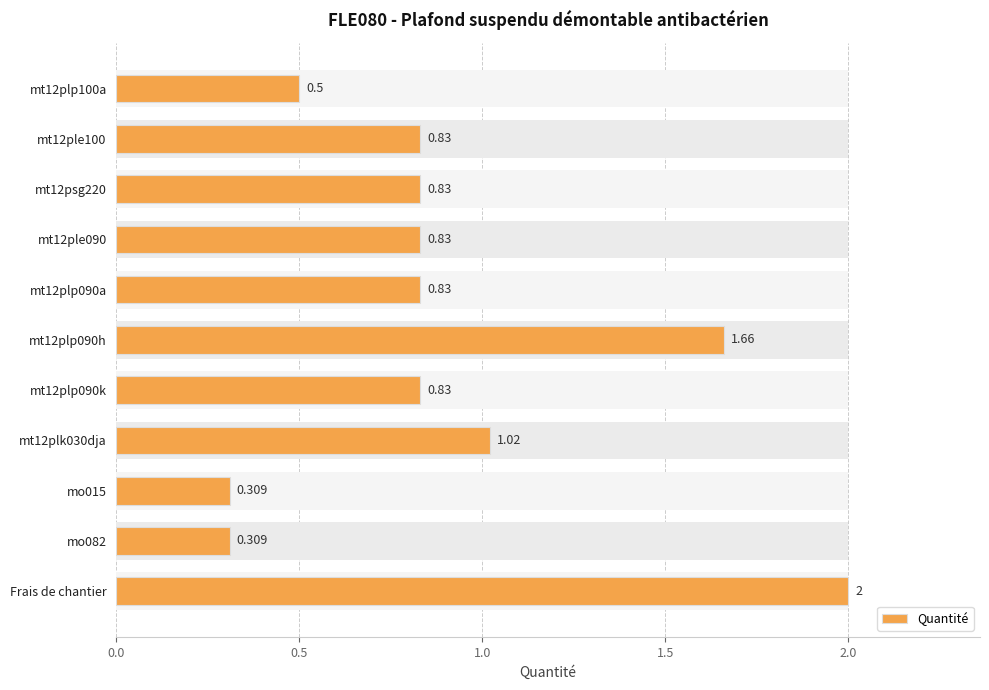

What is the maximum value shown in the chart?

2.0